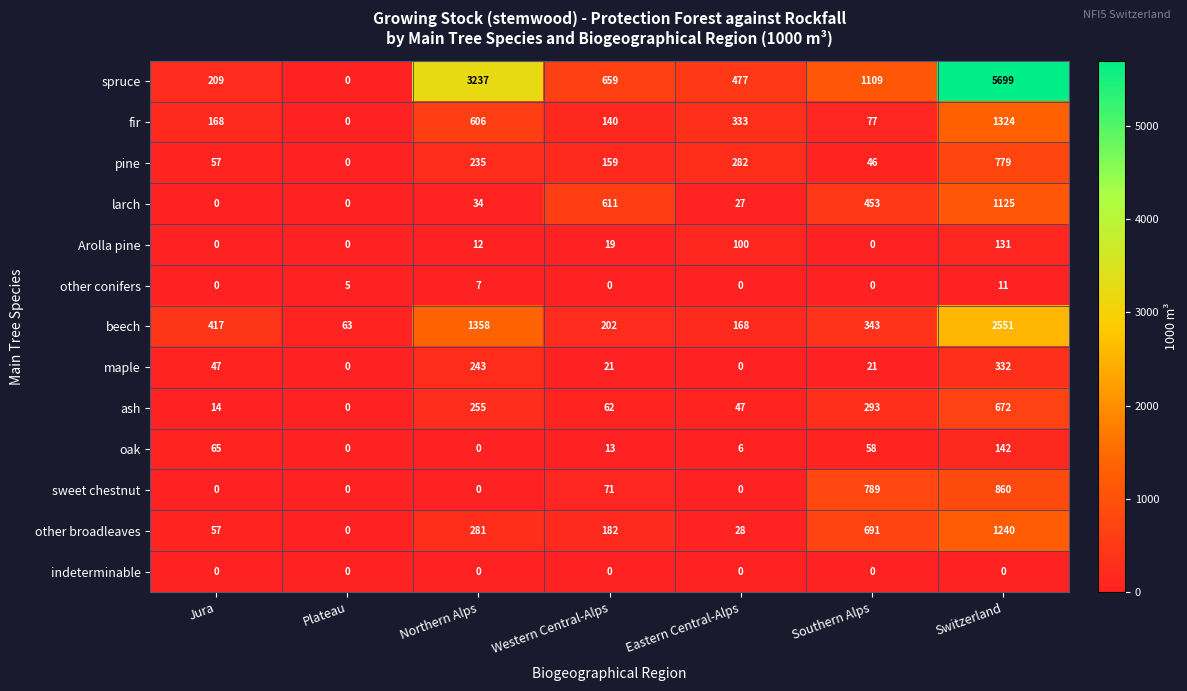

The value of fir at Switzerland is 544. True or false?

False